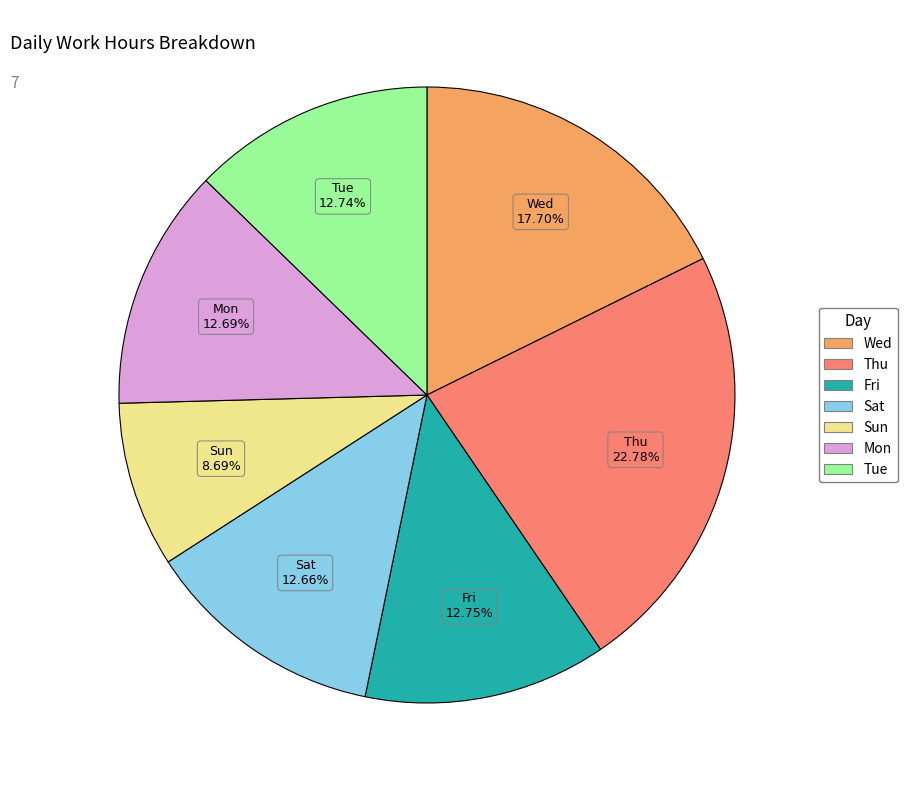

Is there a majority slice in this chart?

No